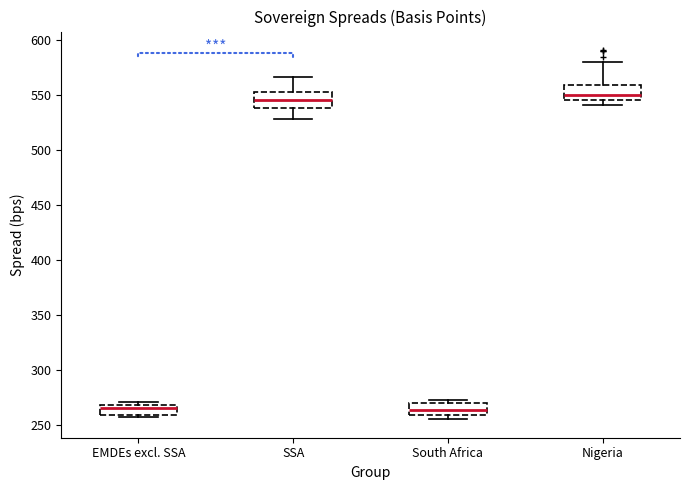

Reading left to right, read every box against the y-axis: the position of its median line, the range the box covers, and the ends of its whiskers. The values are not printed on the chart, so give them approximately, as read against the axis.

EMDEs excl. SSA: median 265, box 260 to 270, whiskers 255 to 270 (just above the box's upper edge)
SSA: median 545, box 540 to 555, whiskers 530 to 565
South Africa: median 265, box 260 to 270, whiskers 255 to 270 (just above the box's upper edge)
Nigeria: median 550, box 545 to 560, whiskers 540 to 580